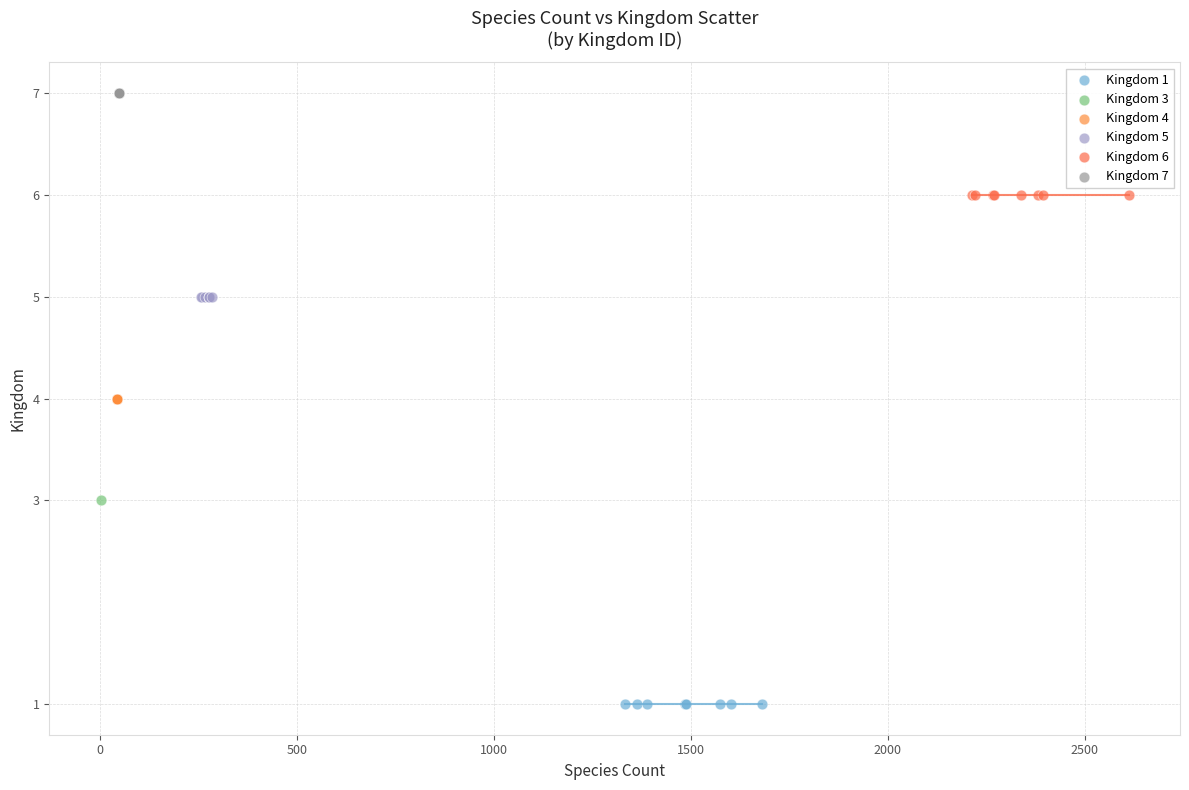

Which series contains the lowest Y value?

Kingdom 1